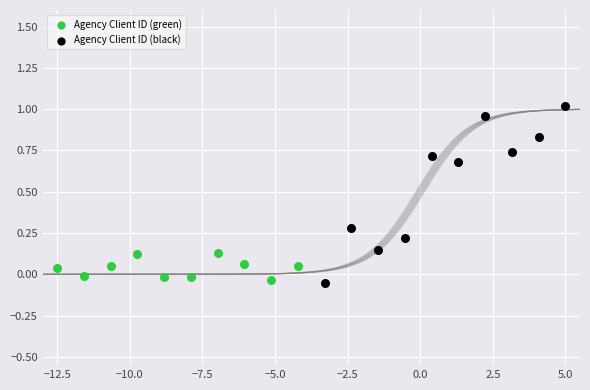

What are all the series names shown in the legend?

Agency Client ID (green), Agency Client ID (black)